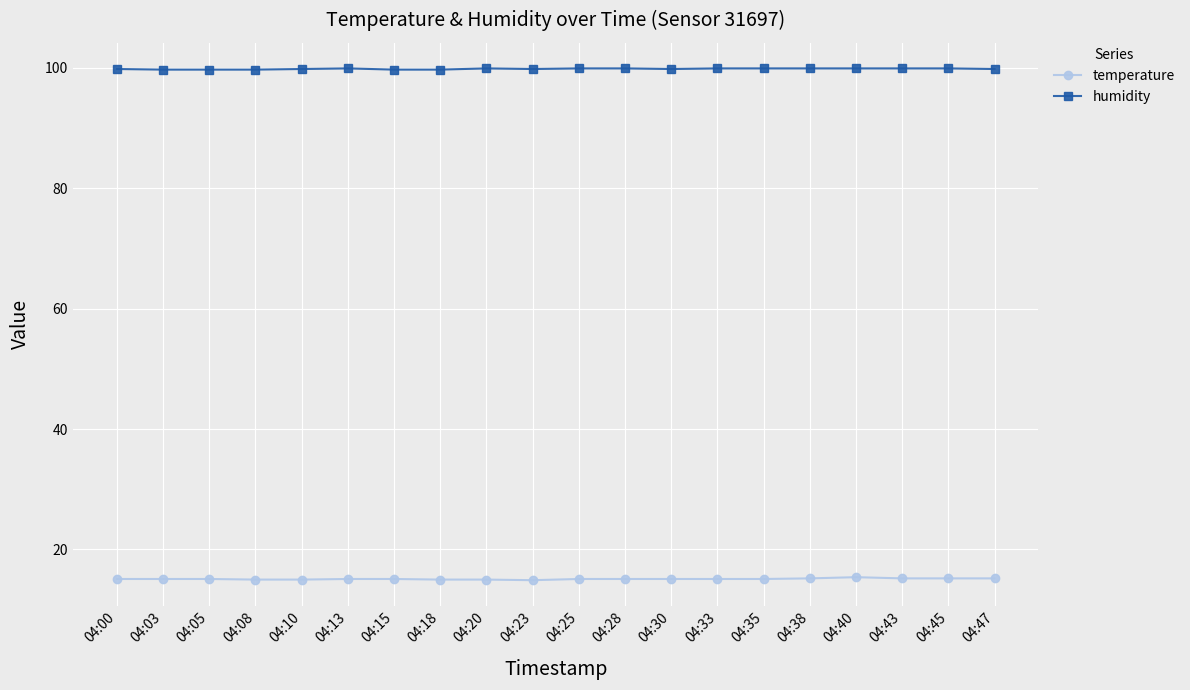

Does the chart display data point markers on the line(s)?

Yes